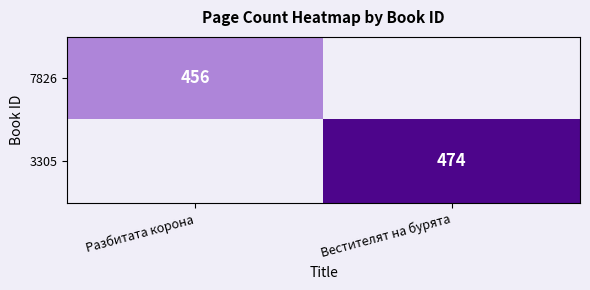

Is the value of 7826 at Разбитата корона greater than the value of 3305 at Вестителят на бурята?

No